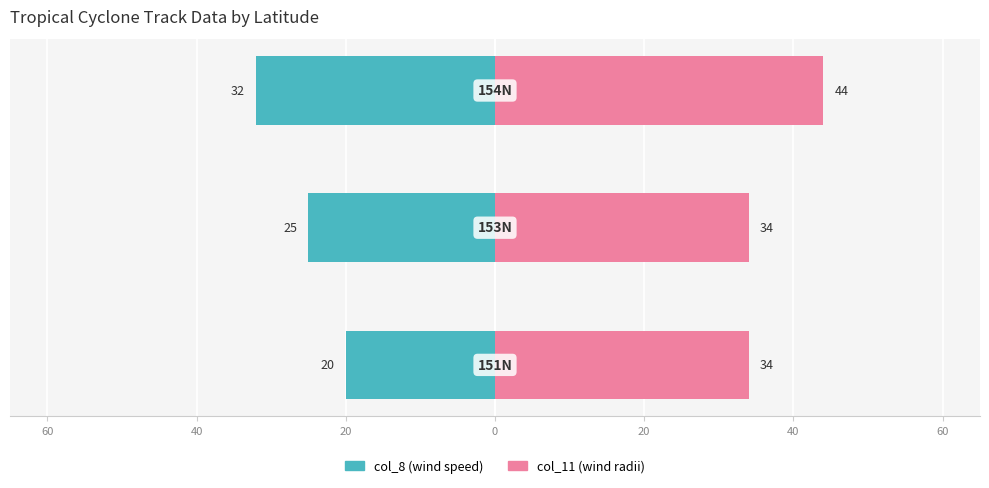

What is the maximum value shown in the chart?

44